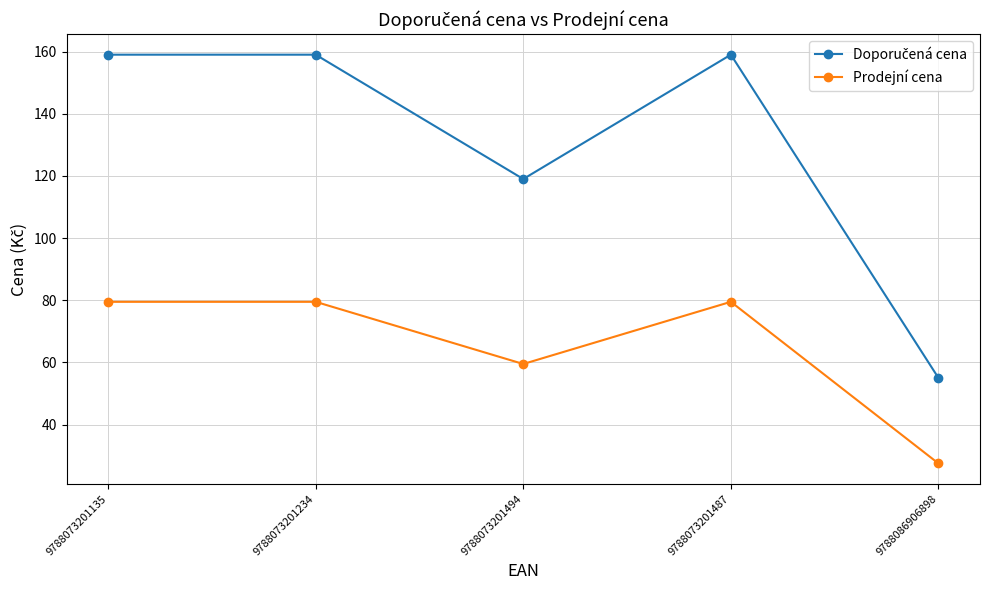

Count the number of data series in this chart.

2